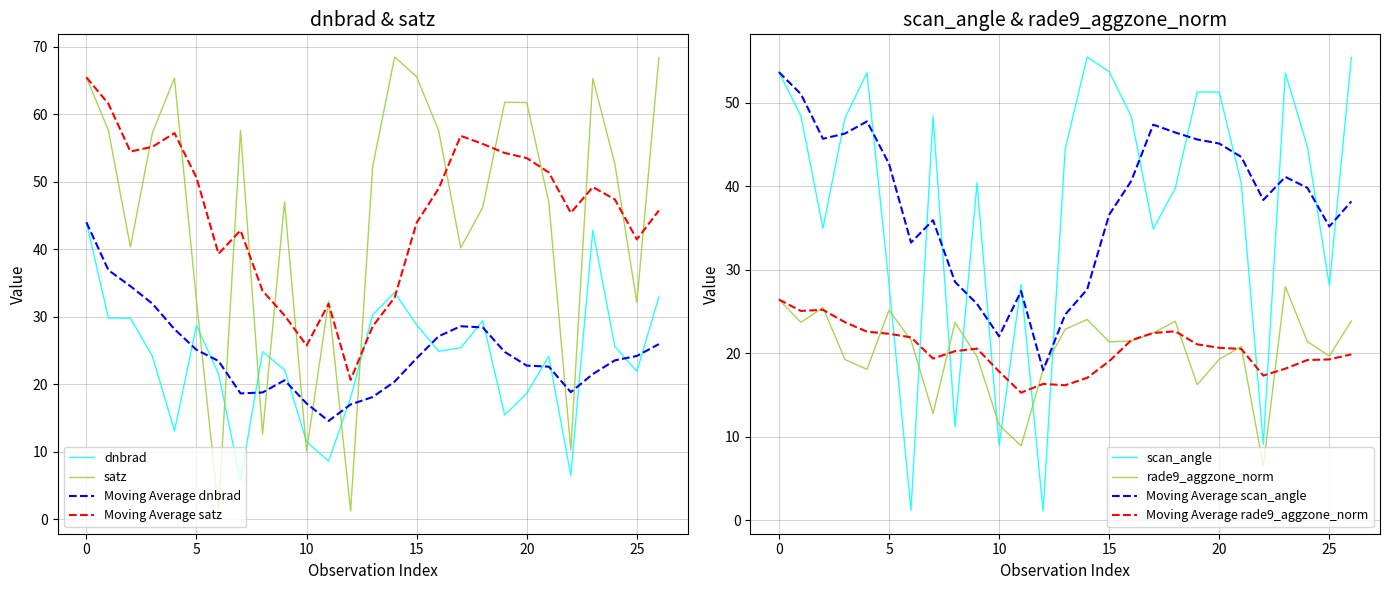

Where is rade9_aggzone_norm nearest to the value 17?

19